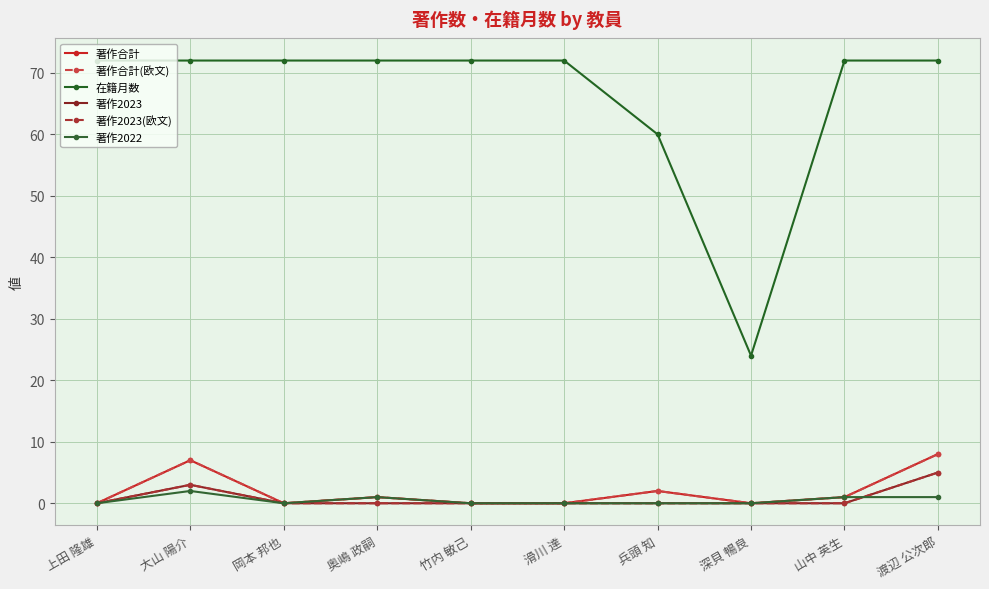

What is the value of the 在籍月数 point at the 10th from the left?

72